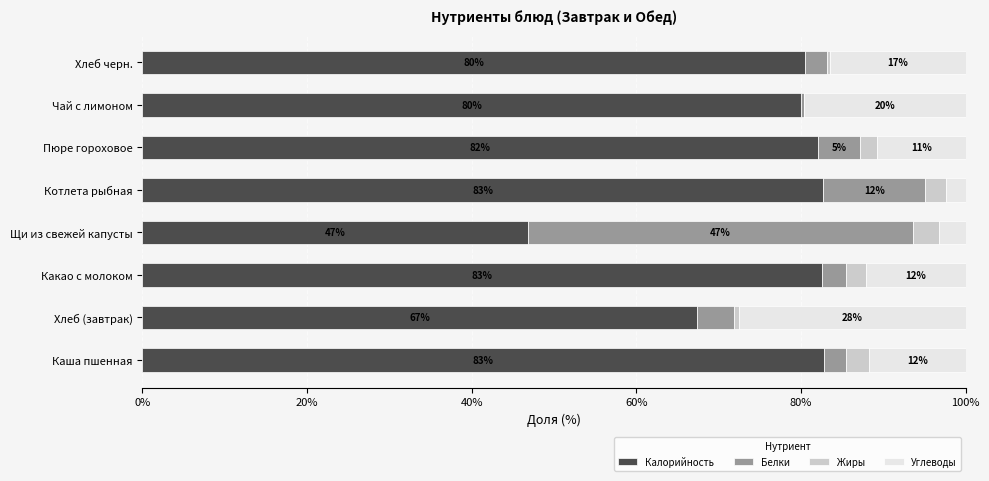

What are all the series names shown in the legend?

Калорийность, Белки, Жиры, Углеводы